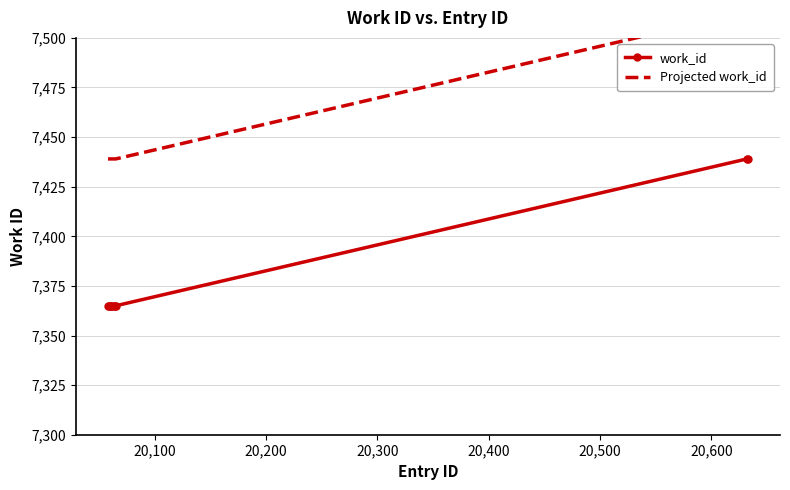

What is the maximum value for work_id?

7439